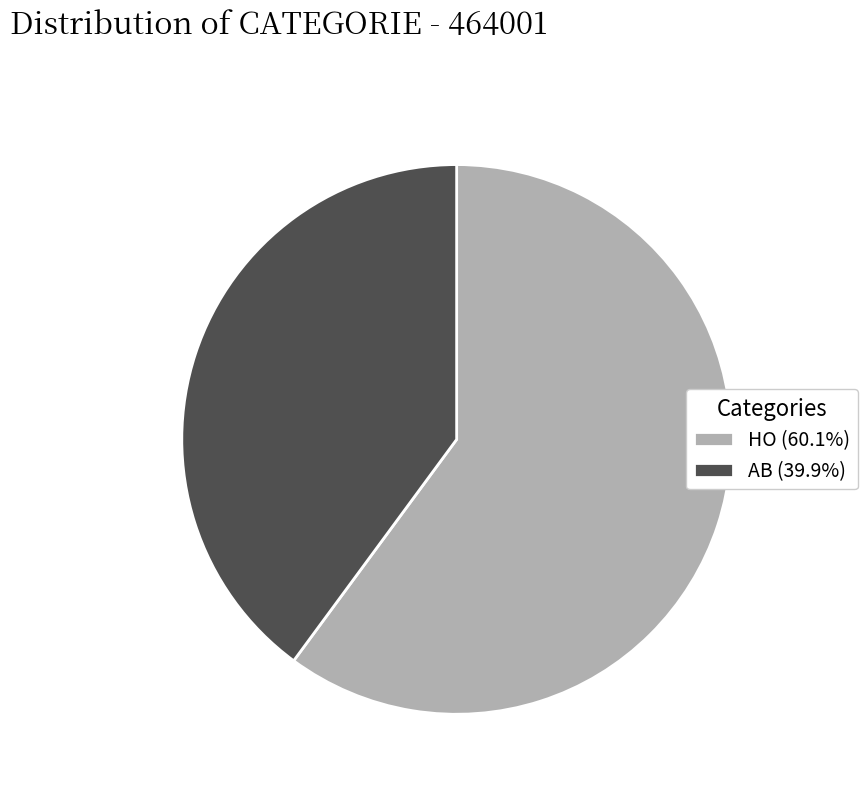

Do AB (39.9%) and HO (60.1%) together represent more than half of the pie?

Yes